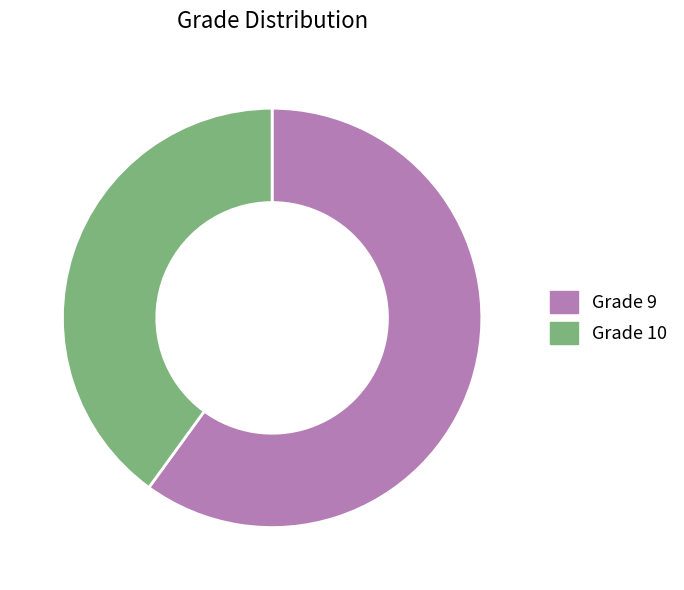

Approximately how many times larger is the value at Grade 9 compared to Grade 10?

1.5